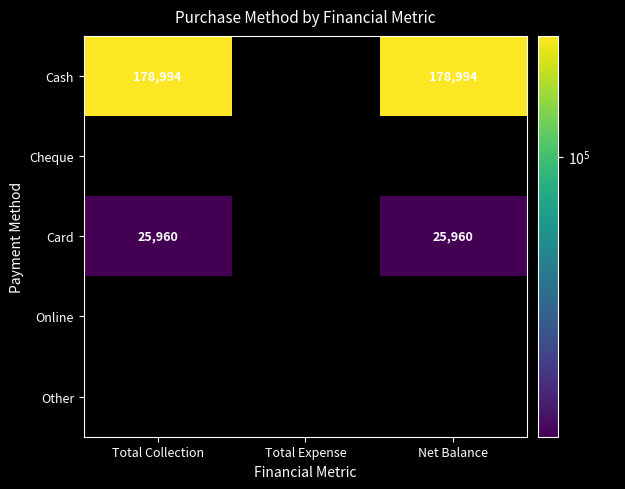

True or false: Cash has a value of 178994 at Total Collection.

True